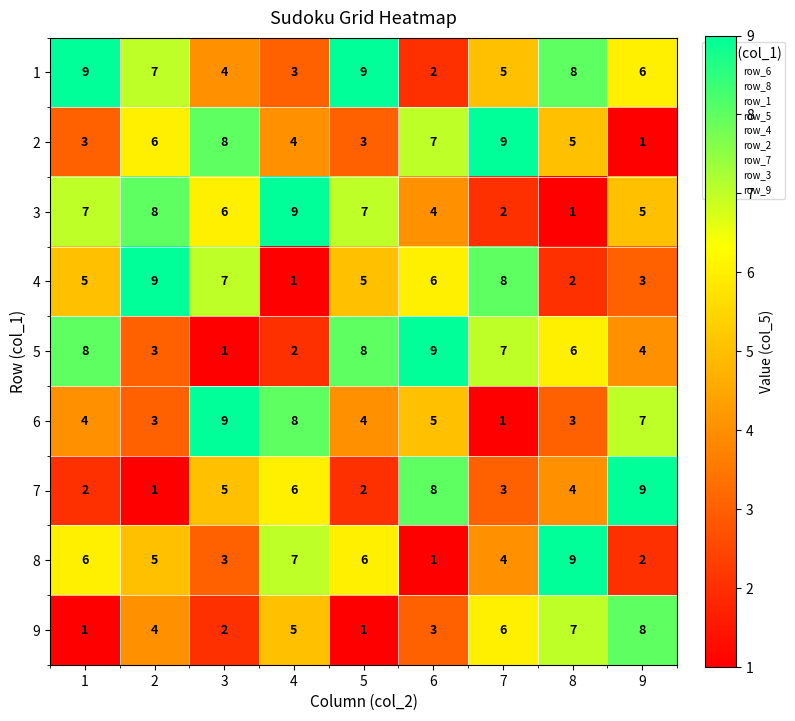

True or false: 9 has a value of 8 at 9.

True